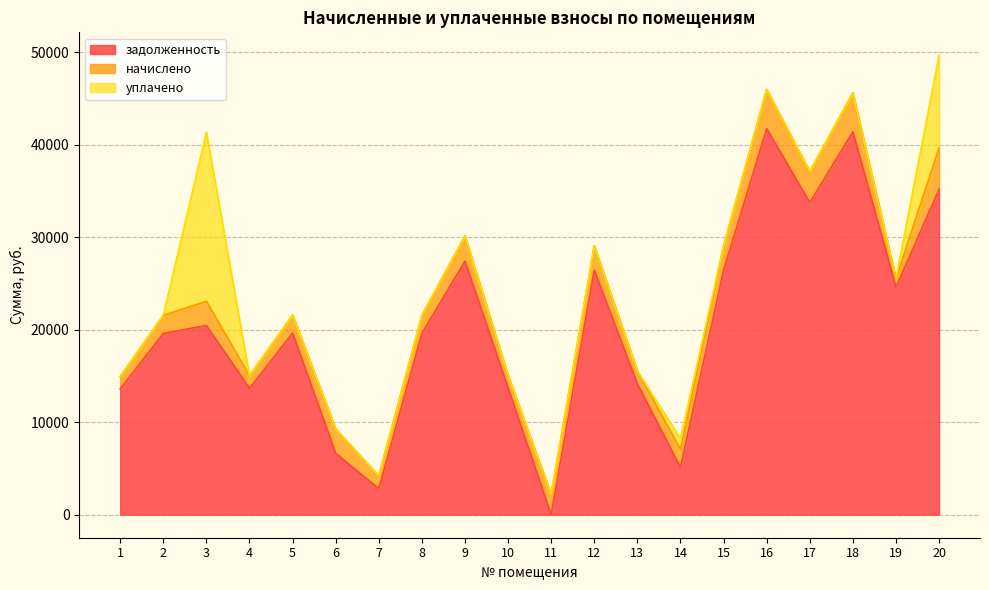

What are all the series names shown in the legend?

задолженность, начислено, уплачено